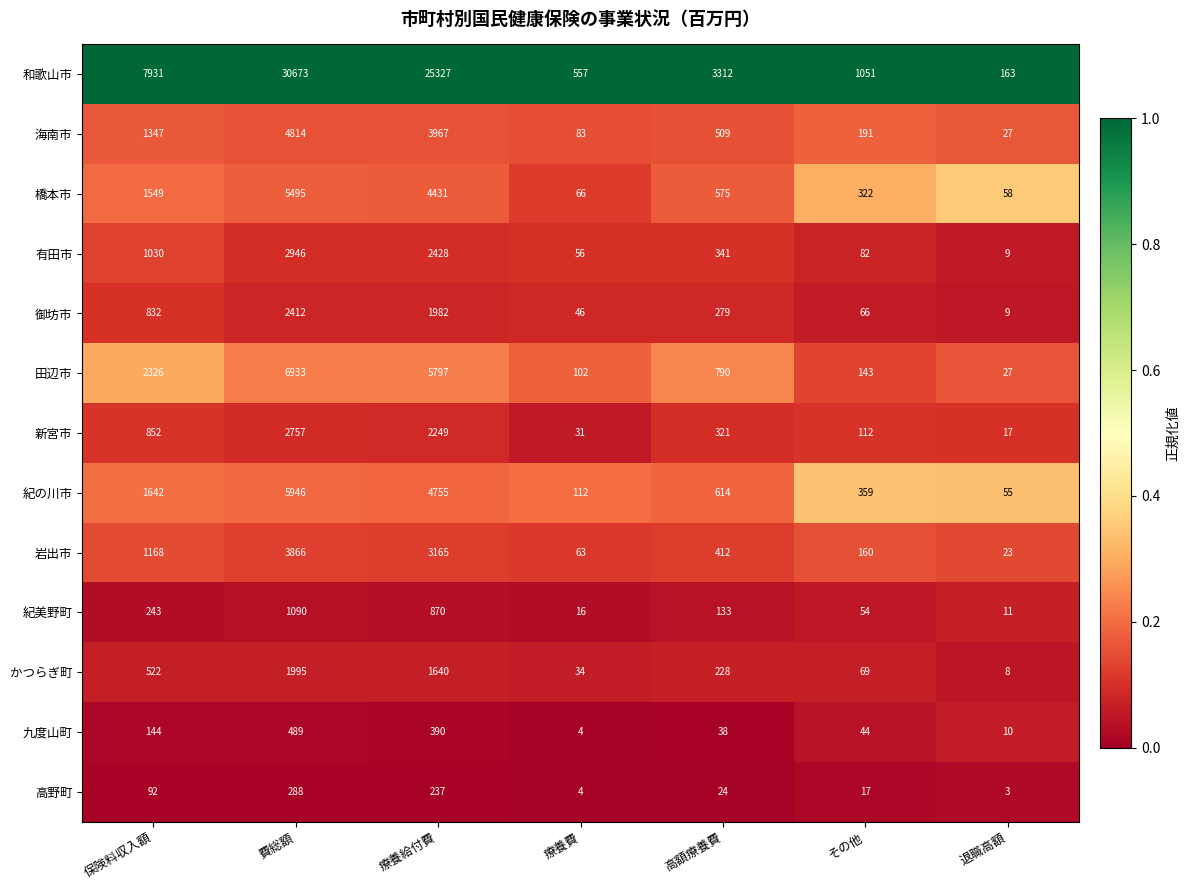

The value of 高野町 at 保険料収入額 is 55. True or false?

False